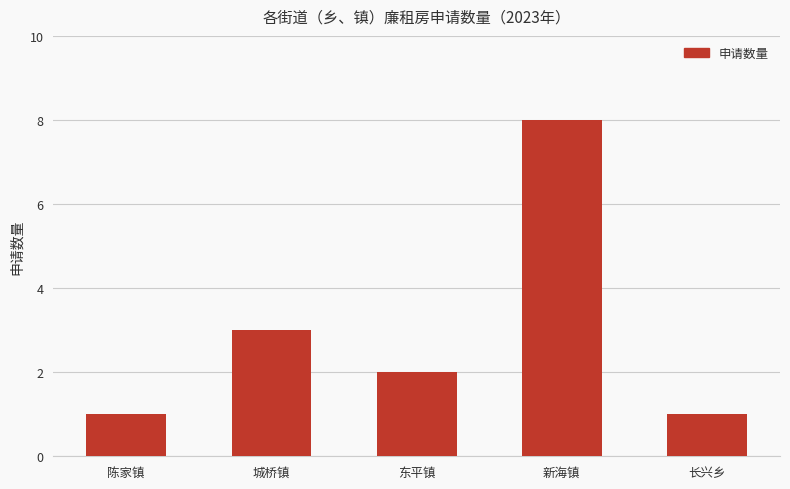

What position from the right is 陈家镇?

5